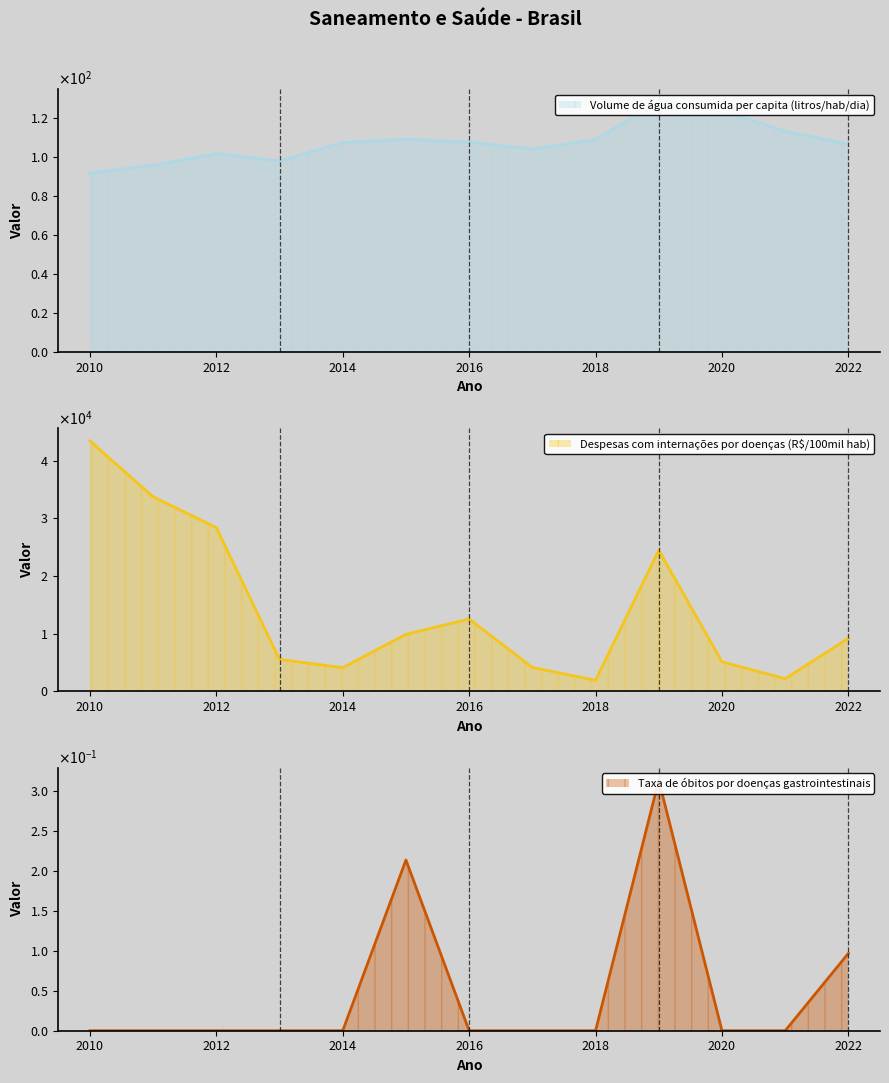

Rank the categories by Despesas com internações por doenças (R$/100mil hab) value from highest to lowest.

2010, 2011, 2012, 2019, 2016, 2015, 2022, 2013, 2020, 2017, 2014, 2021, 2018